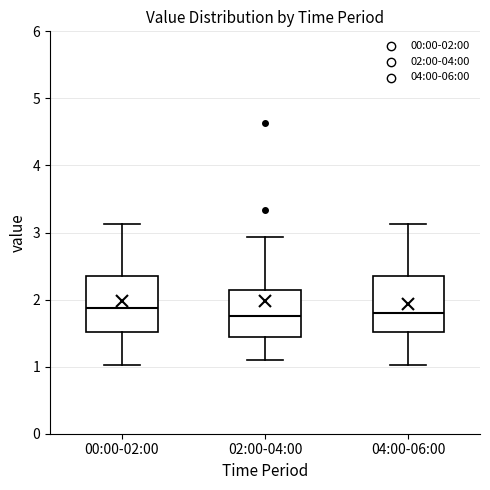

Reading left to right, transcribe this box plot: for each box, give where its median line is, the range the box spans, and where its two whiskers end, as read against the y-axis. The values are not printed on the chart, so give them approximately, as read against the axis.

00:00-02:00: median 1.9, box 1.5 to 2.4, whiskers 1.0 to 3.1
02:00-04:00: median 1.8, box 1.4 to 2.1, whiskers 1.1 to 2.9
04:00-06:00: median 1.8, box 1.5 to 2.4, whiskers 1.0 to 3.1